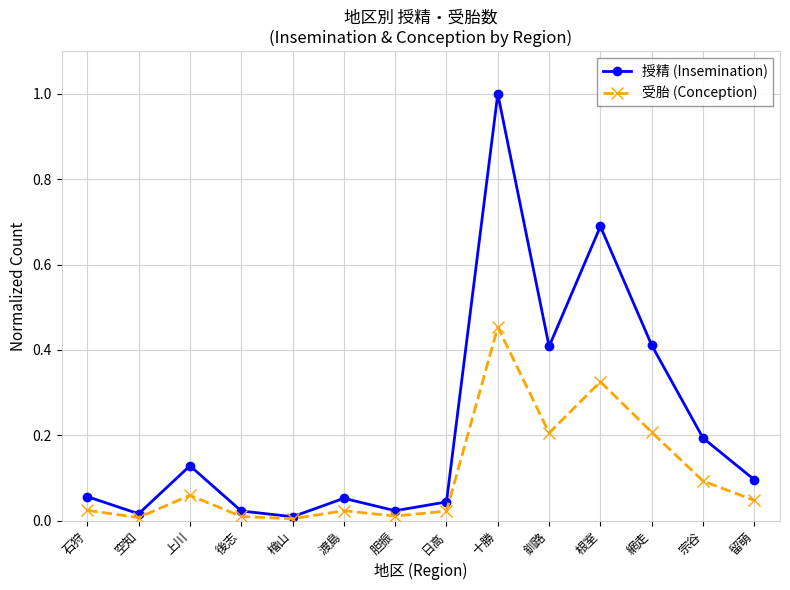

What are all the series names shown in the legend?

授精 (Insemination), 受胎 (Conception)